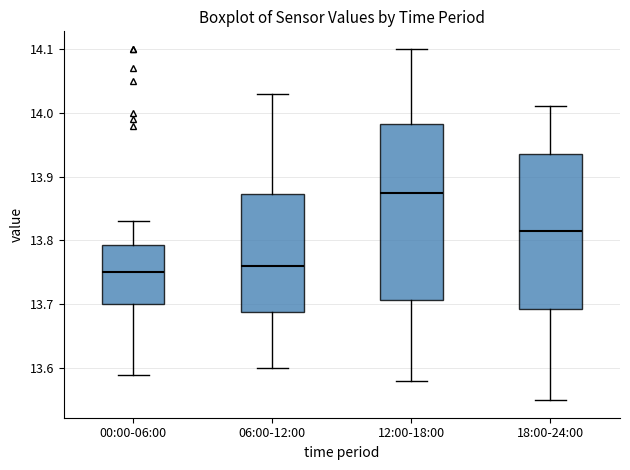

Reading left to right, read every box against the y-axis: the position of its median line, the range the box covers, and the ends of its whiskers. The values are not printed on the chart, so give them approximately, as read against the axis.

00:00-06:00: median 13.75, box 13.70 to 13.79, whiskers 13.59 to 13.83
06:00-12:00: median 13.76, box 13.69 to 13.87, whiskers 13.60 to 14.03
12:00-18:00: median 13.88, box 13.71 to 13.98, whiskers 13.58 to 14.10
18:00-24:00: median 13.82, box 13.69 to 13.94, whiskers 13.55 to 14.01